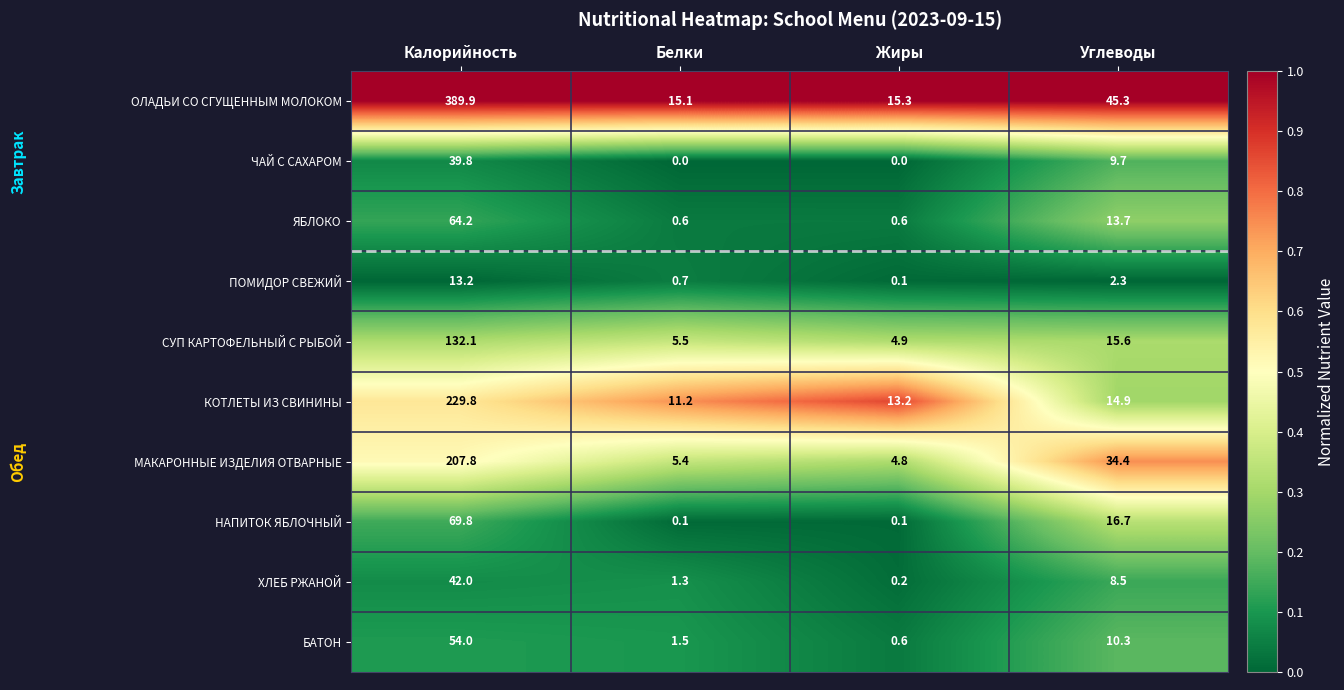

At how many categories does at least one series exceed 0?

4